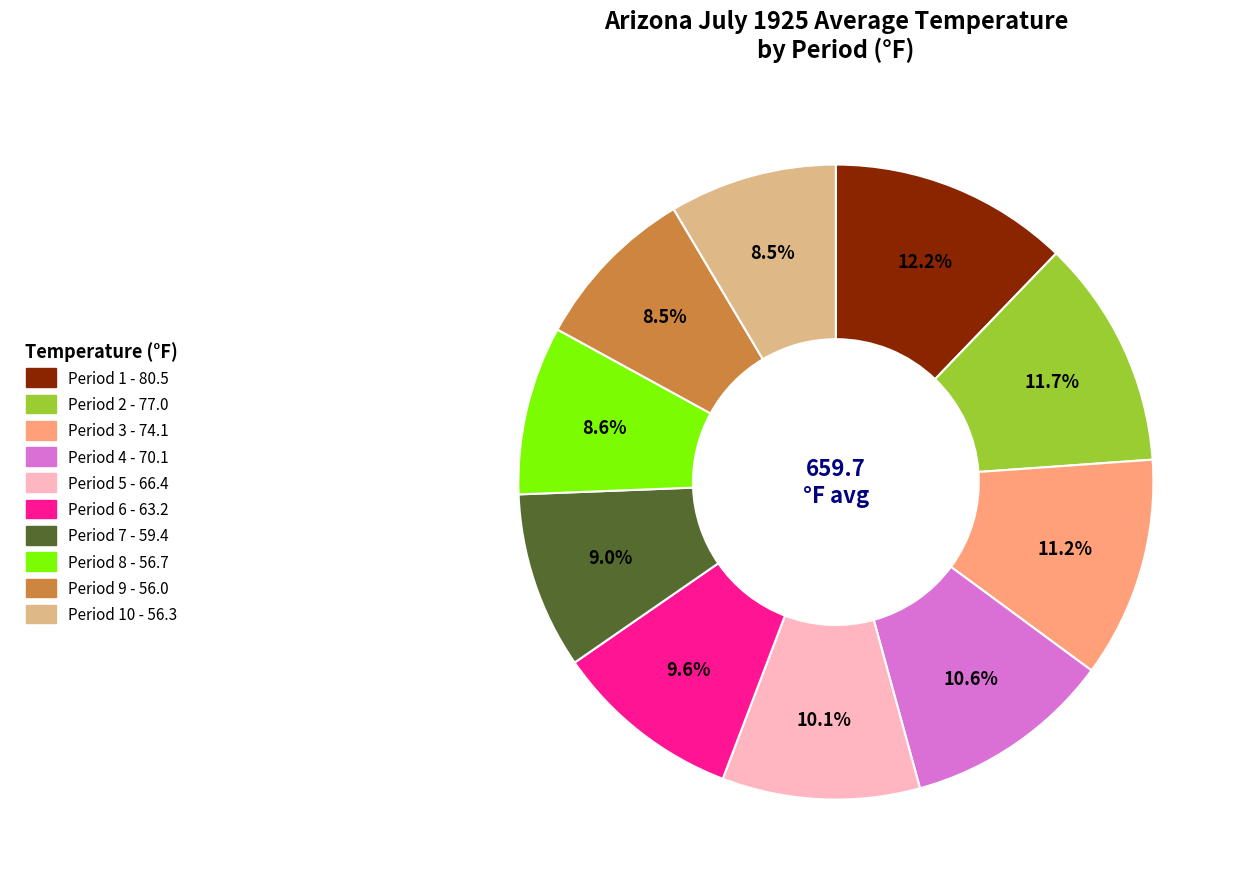

To the nearest percent, what is the average slice percentage?

10%